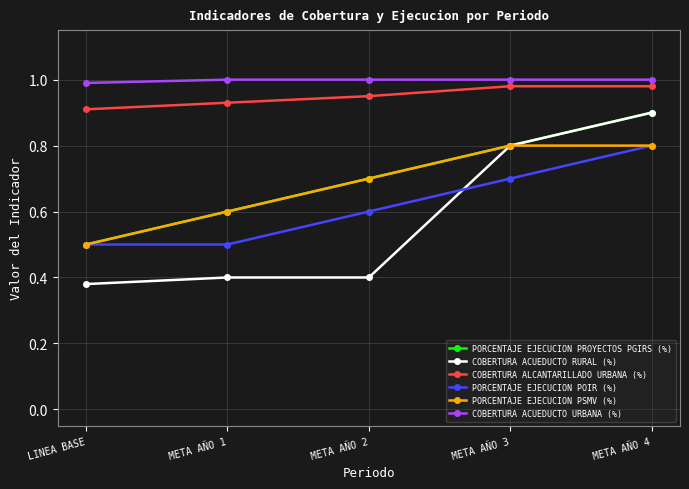

Count the number of categories in the chart.

5